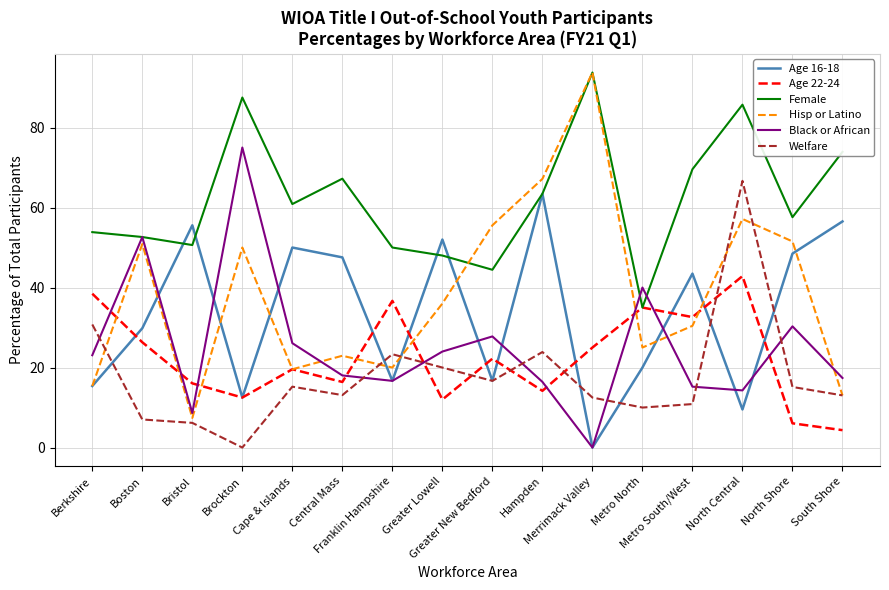

Which series has the widest spread of values?

Hisp or Latino